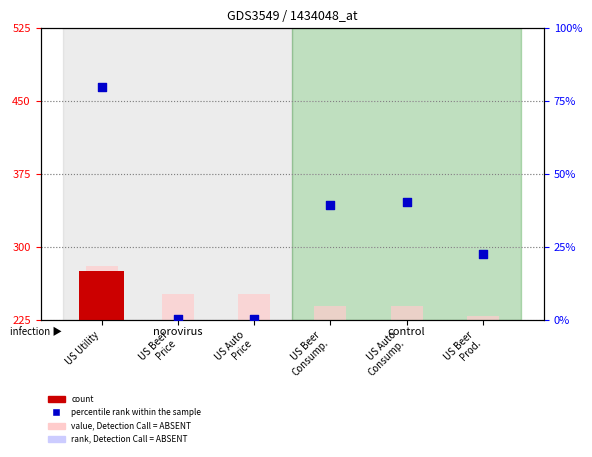

Which series has the largest total across all categories?

percentile rank within the sample